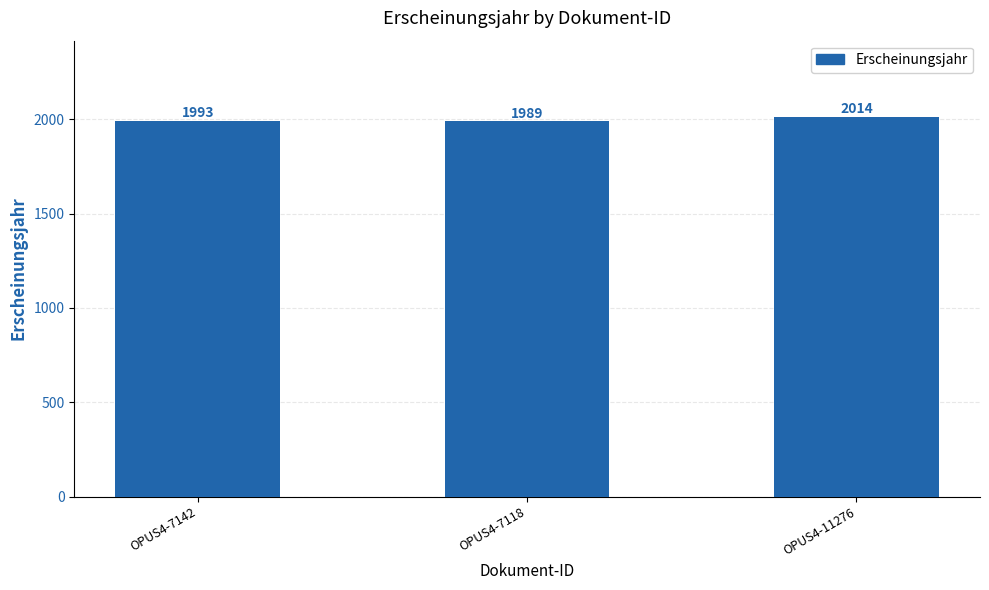

How many values are below 1993?

1